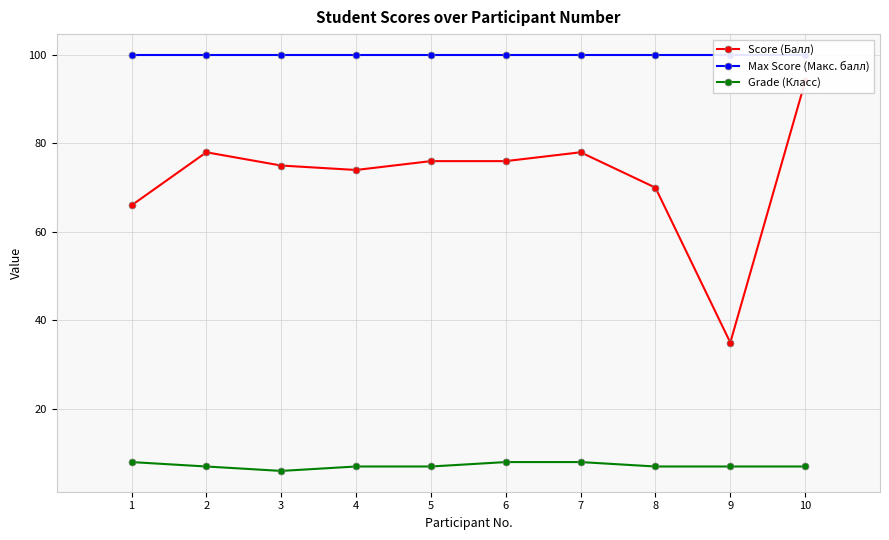

Is it true that Grade (Класс) equals 4 at 10?

False